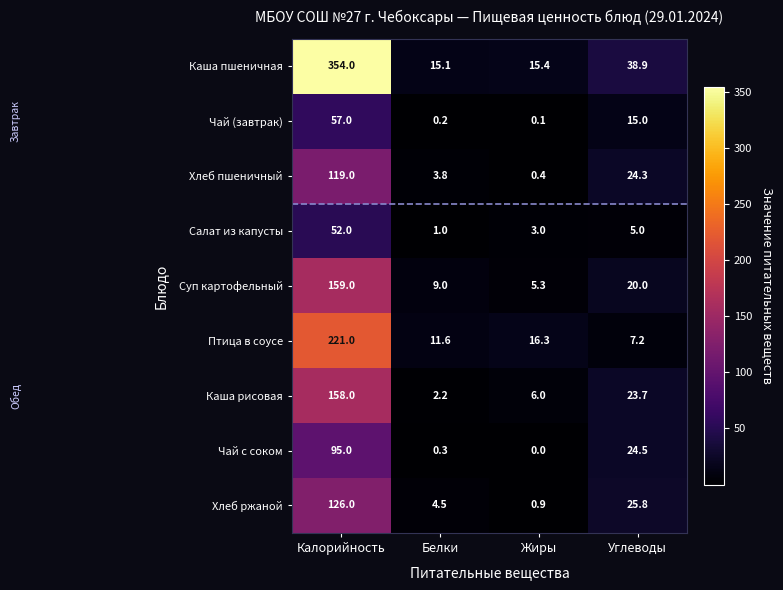

Between Калорийность and Белки, which series saw the biggest shift?

Каша пшеничная